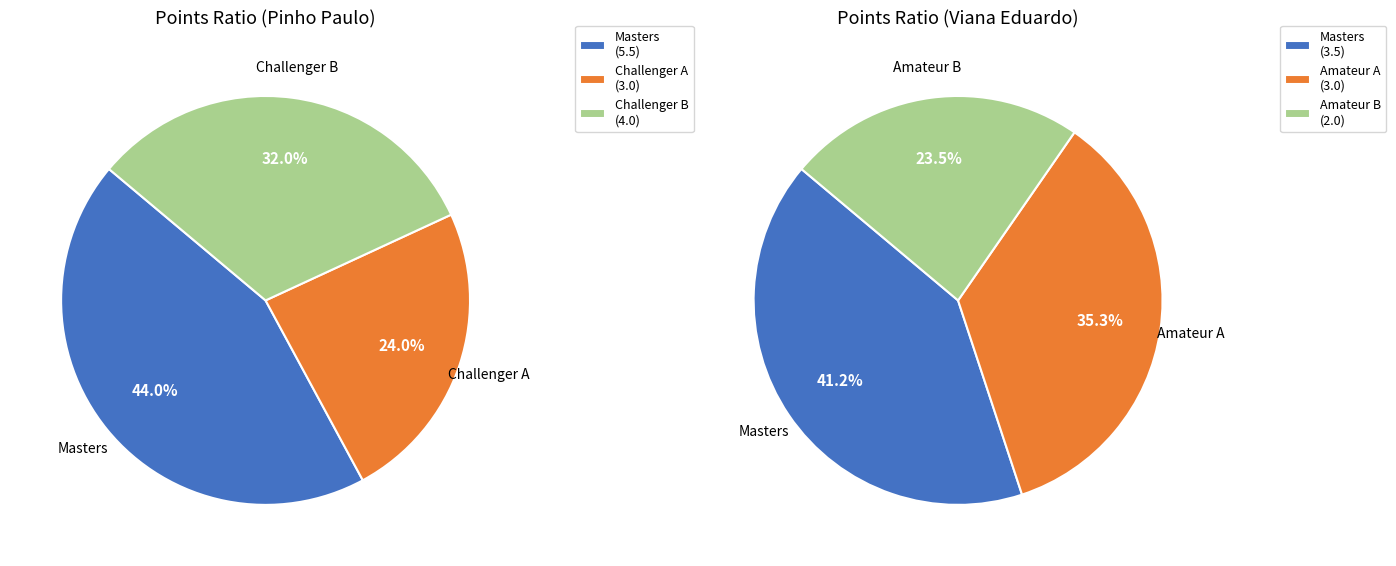

True or false: Challenger B accounts for 30% of the total.

False